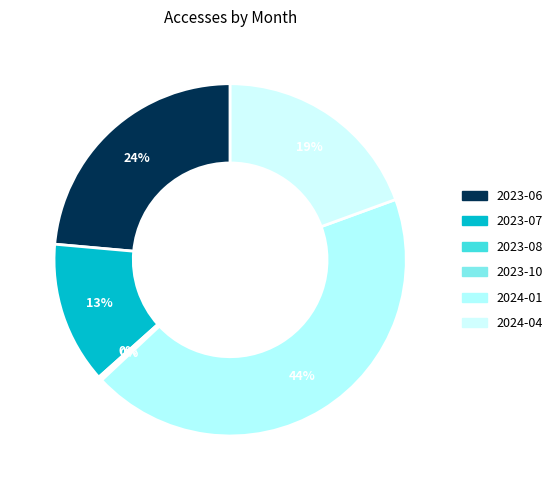

Does 2023-08 represent more than half of the total?

No